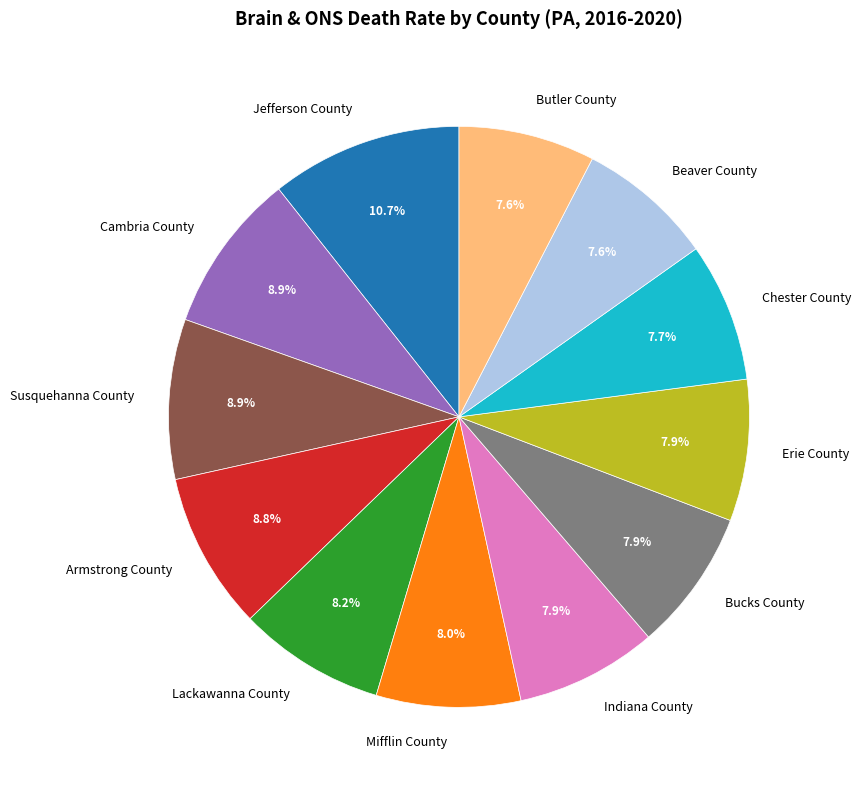

Do Erie County and Cambria County together represent more than half of the pie?

No